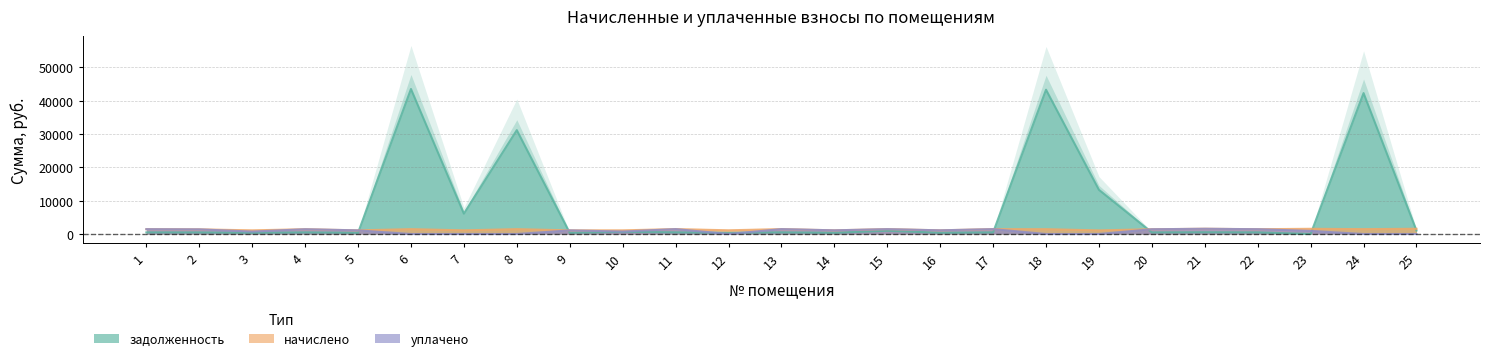

Is the value of уплачено at 20 greater than the value of начислено at 21?

No